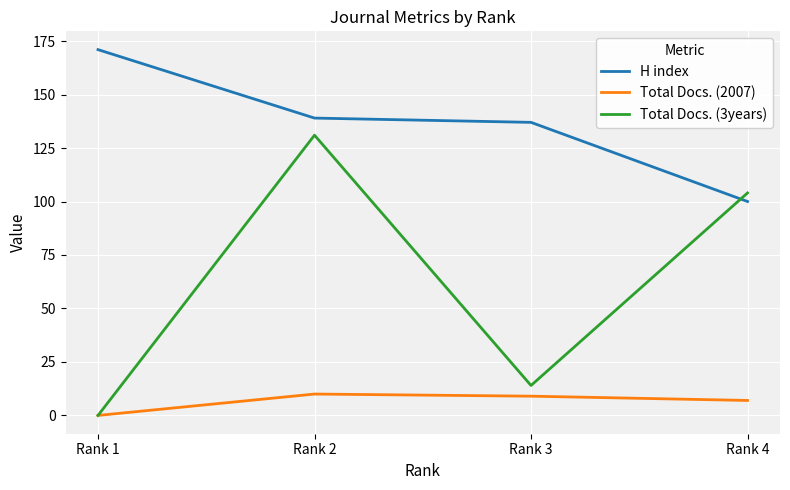

At which label is Total Docs. (3years) closest to 65?

Rank 4